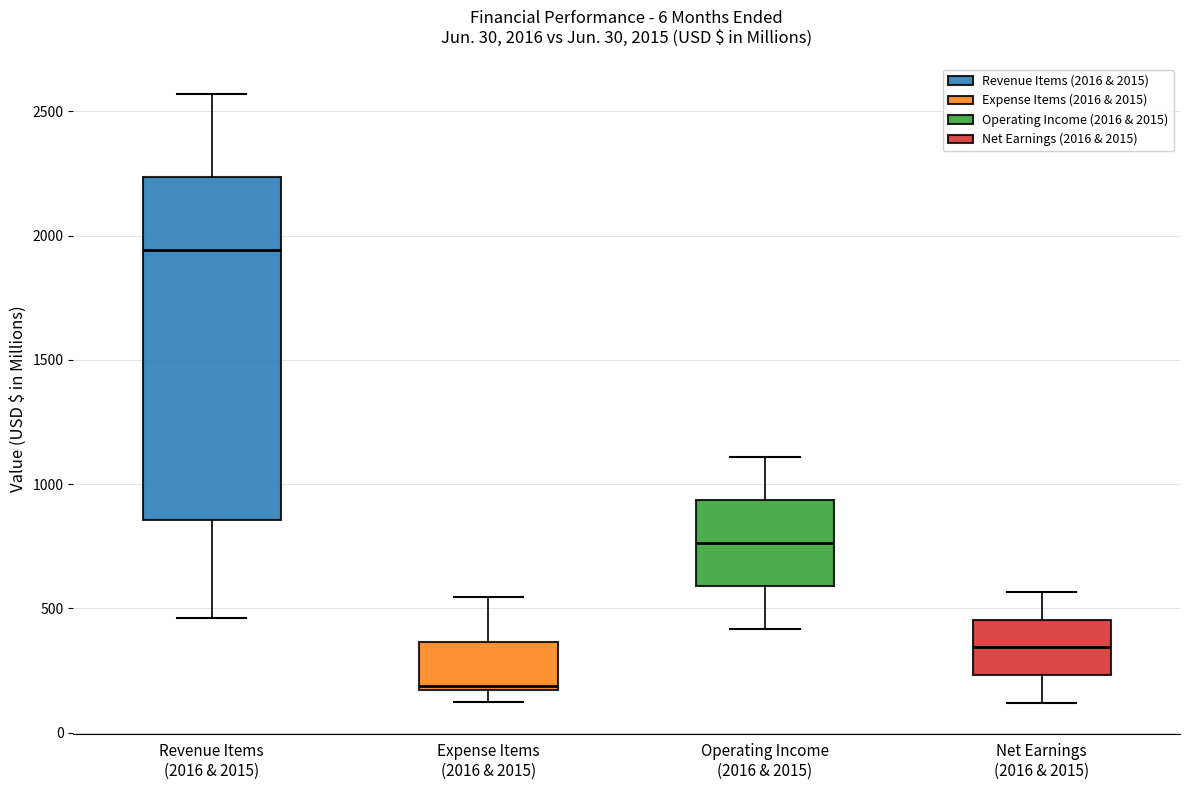

Comparing the boxes themselves (not the whiskers), which one is the tallest?

Revenue Items (2016 & 2015)